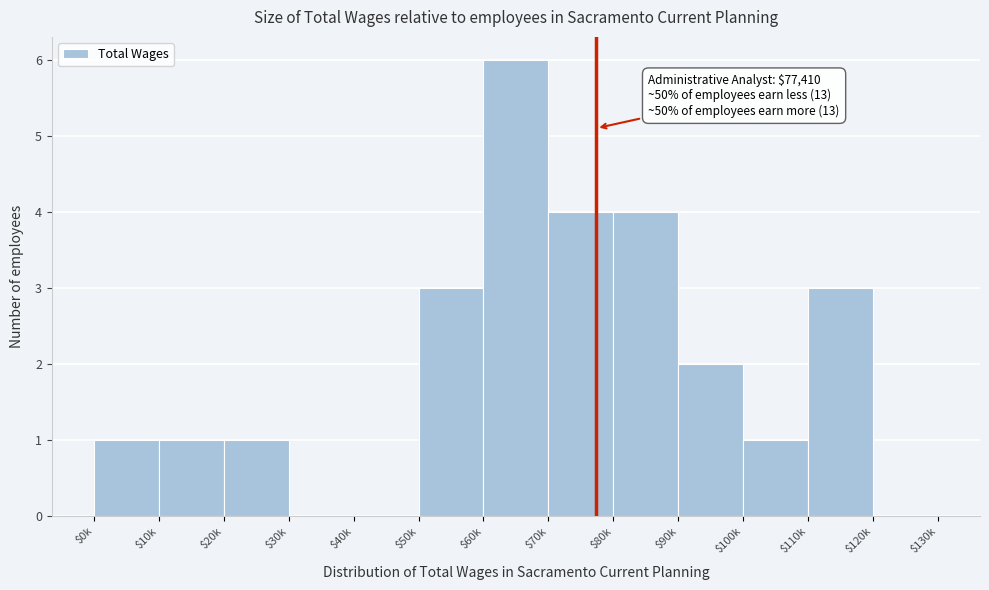

What is the sum of all values?

26